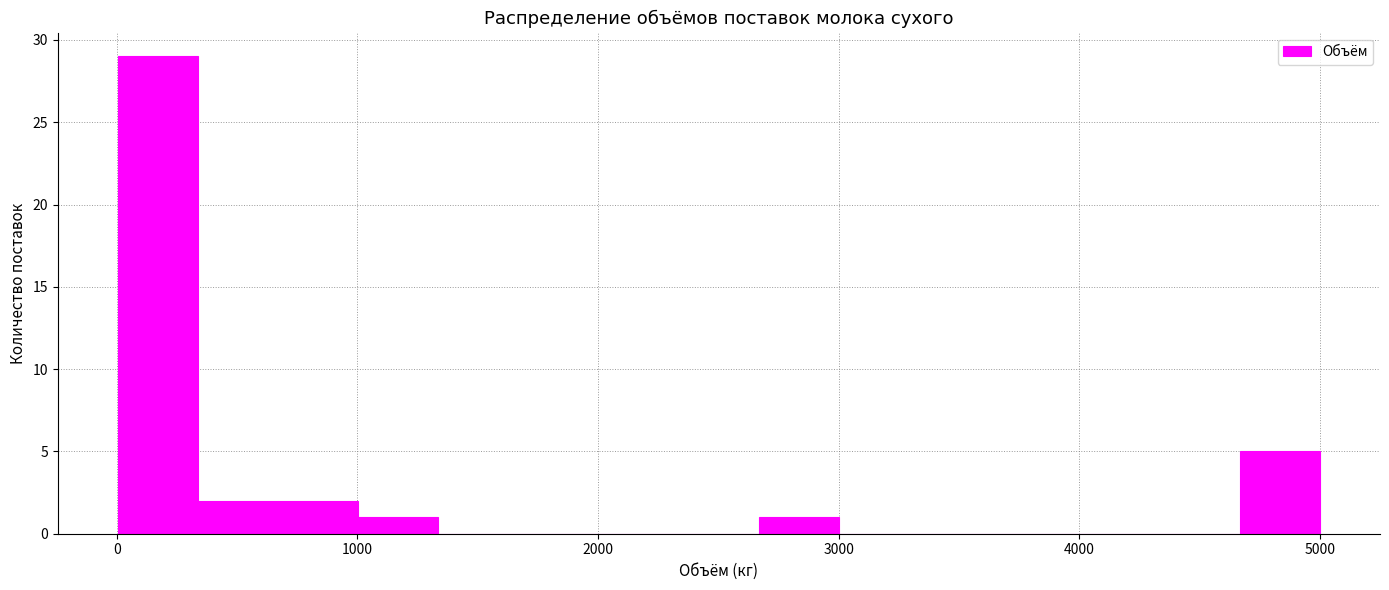

Around what value on the x-axis is the tallest bar? Give the approximate position of its centre, as read against the axis.

200